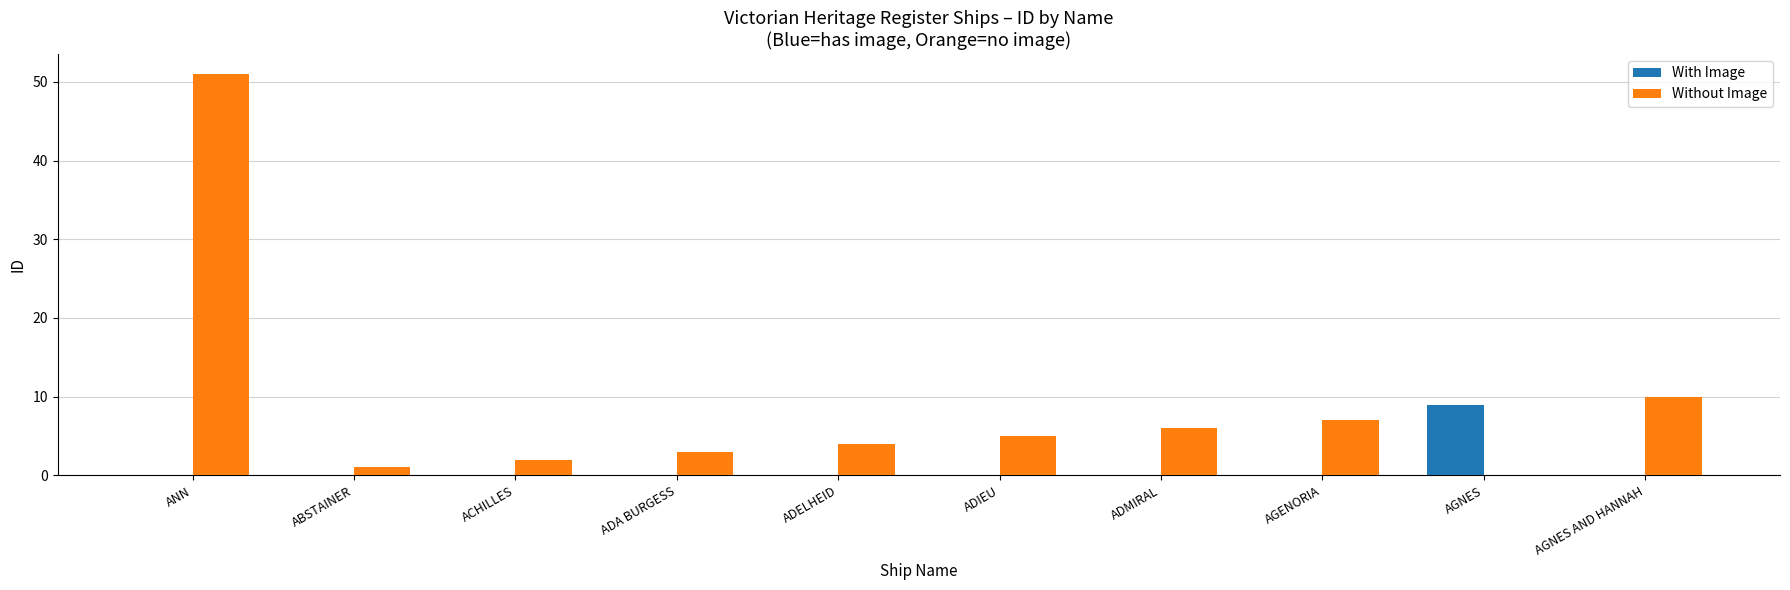

Which category has the highest value across all series?

ANN